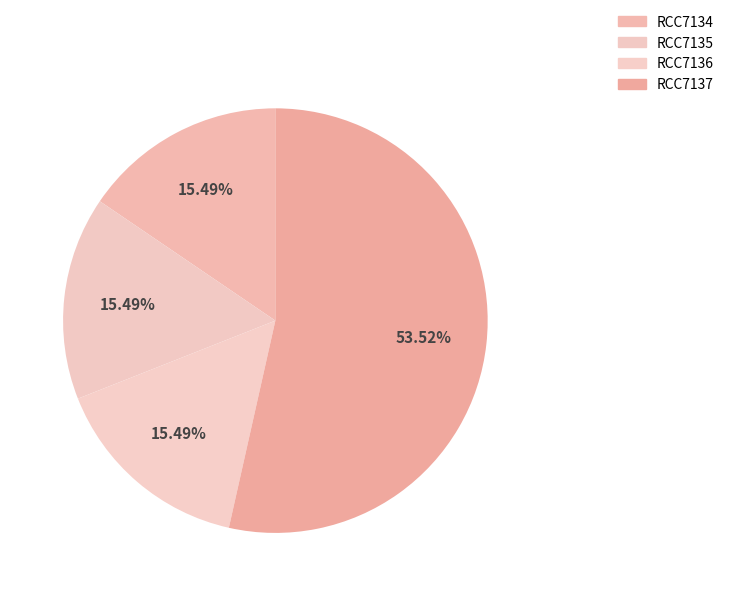

What is the total percentage of RCC7134 and RCC7137?

69.0%